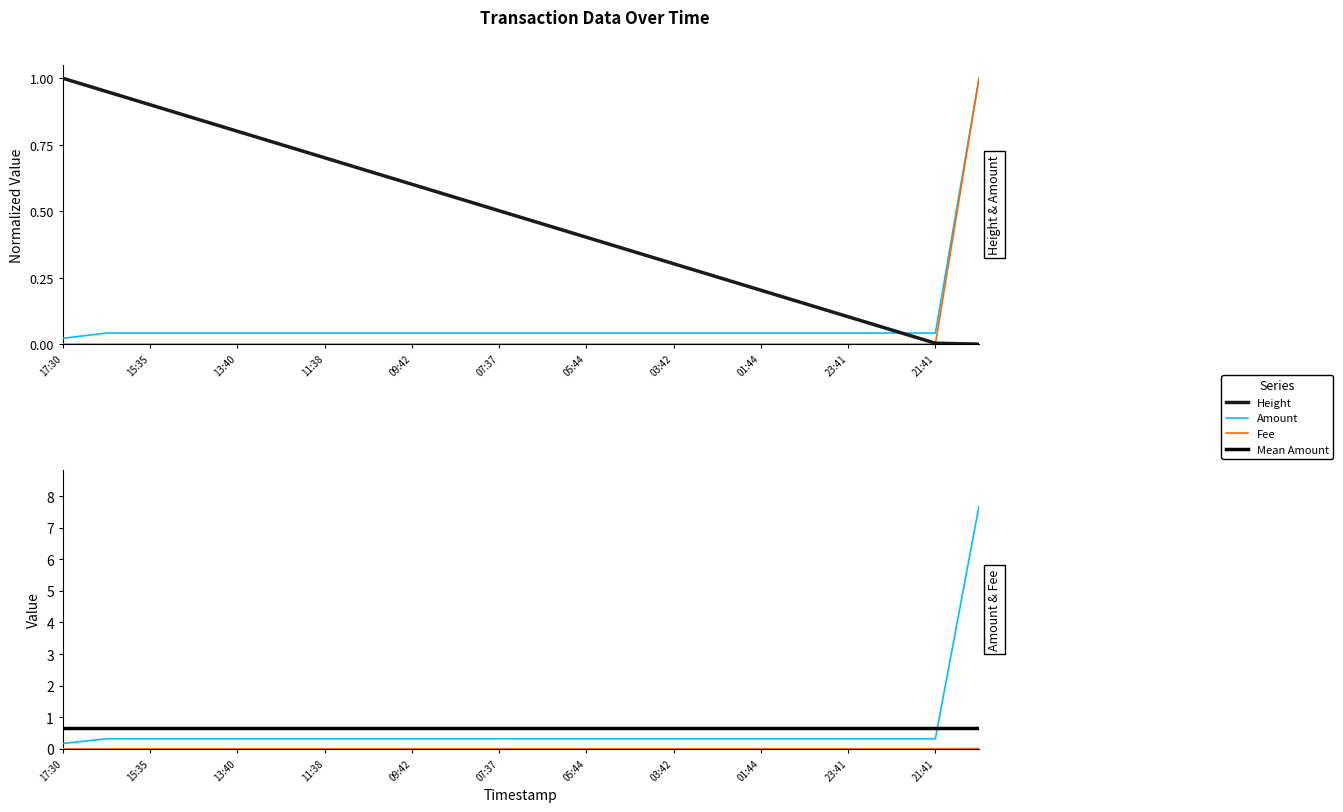

Reading left to right, list all the values displayed in this chart.

Height: 1.0	1.0	0.9	0.9	0.8	0.8	0.7	0.7	0.6	0.6	0.5	0.5	0.4	0.4	0.3	0.3	0.2	0.2	0.1	0.1	0.0	0.0
Amount: 0.2	0.3	0.3	0.3	0.3	0.3	0.3	0.3	0.3	0.3	0.3	0.3	0.3	0.3	0.3	0.3	0.3	0.3	0.3	0.3	0.3	7.7
Fee: 0.0	0.0	0.0	0.0	0.0	0.0	0.0	0.0	0.0	0.0	0.0	0.0	0.0	0.0	0.0	0.0	0.0	0.0	0.0	0.0	0.0	1.0